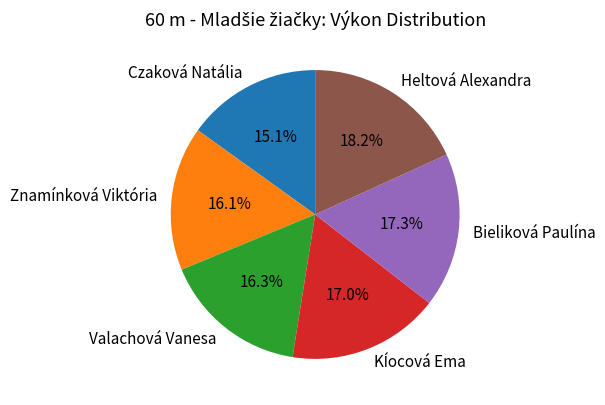

Which has a higher value, Bieliková Paulína or Znamínková Viktória?

Bieliková Paulína